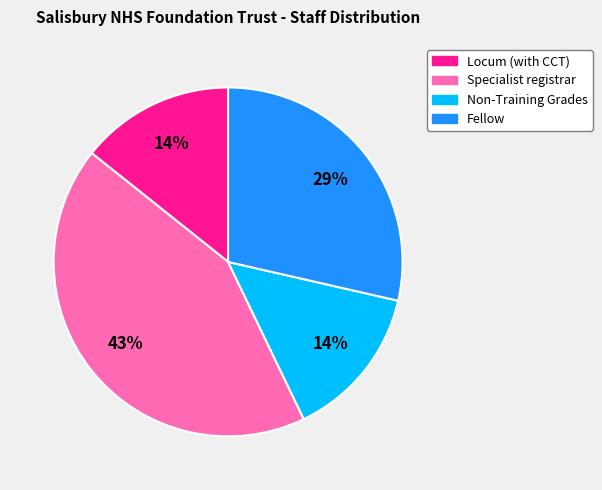

True or false: Locum (with CCT) accounts for 14% of the total.

True